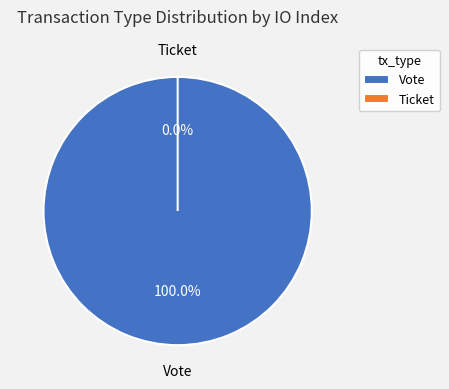

Rank the categories by value from highest to lowest.

Vote, Ticket